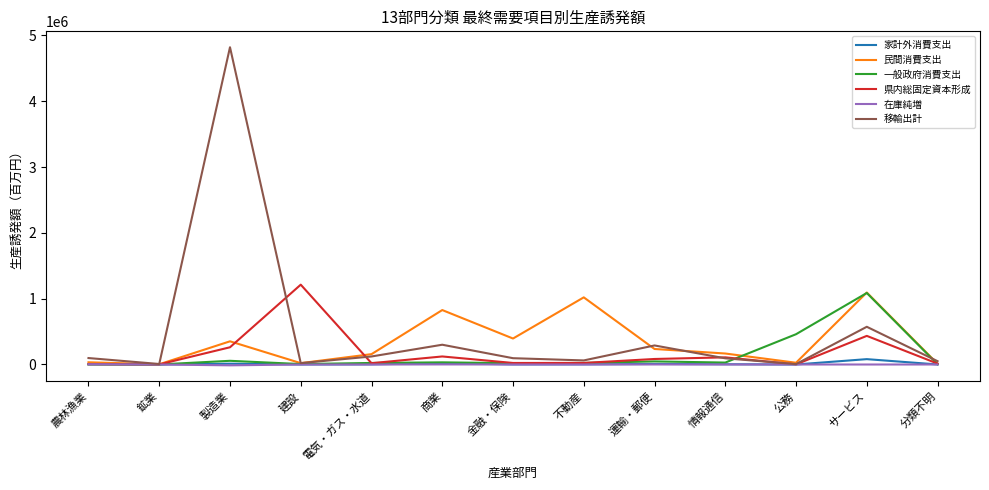

Which series has the widest spread of values?

移輸出計